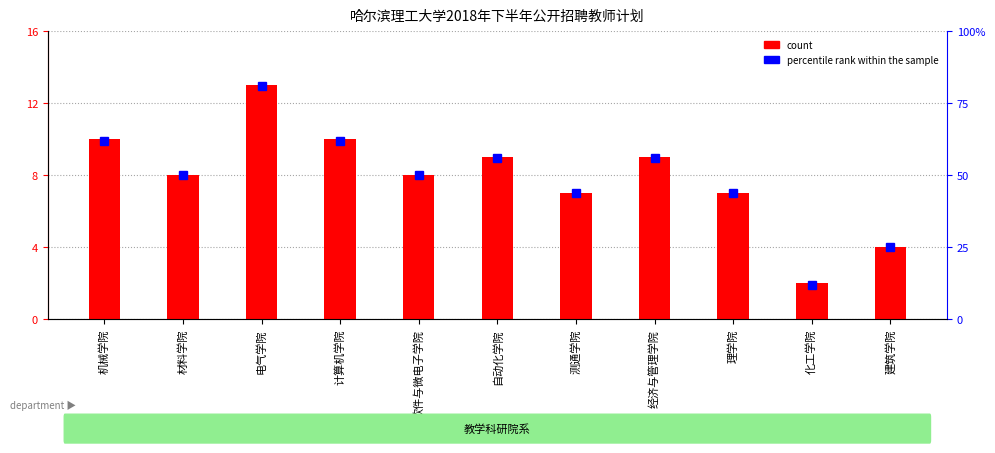

Are the bars grouped side by side (vs. stacked)?

Yes